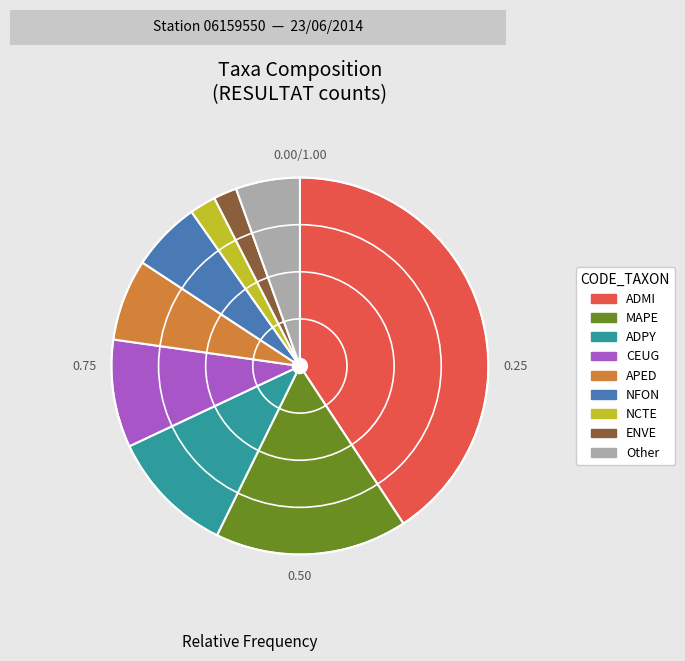

Between NCTE and APED, which is larger?

APED